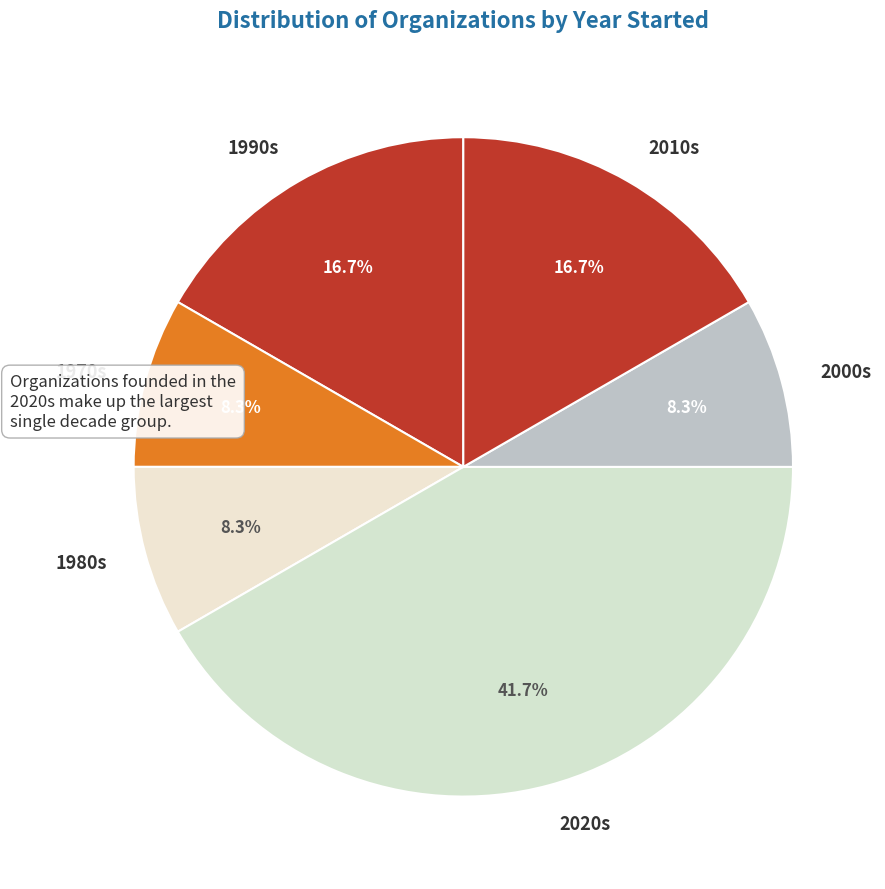

Does any single category account for the majority?

No